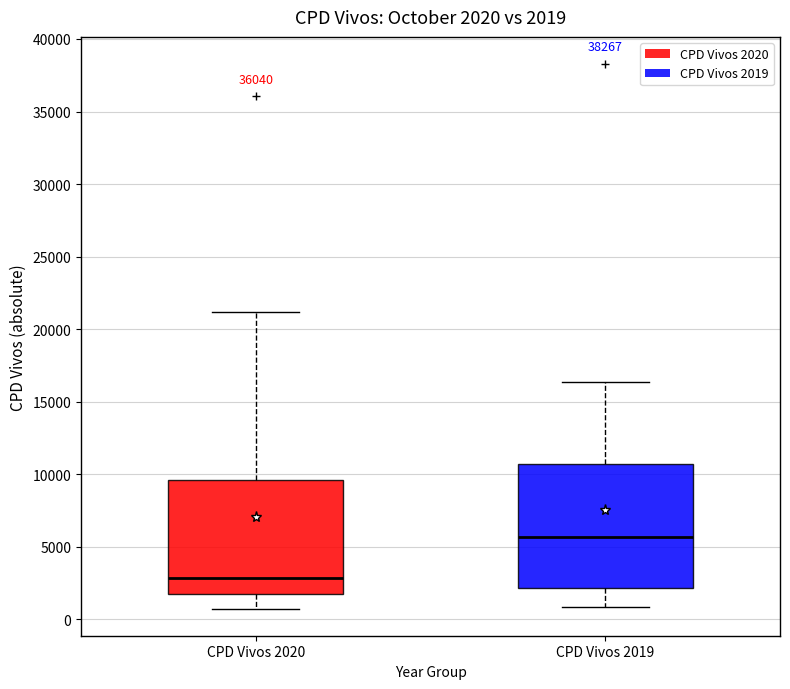

Comparing the boxes themselves (not the whiskers), which one is the tallest?

CPD Vivos 2019